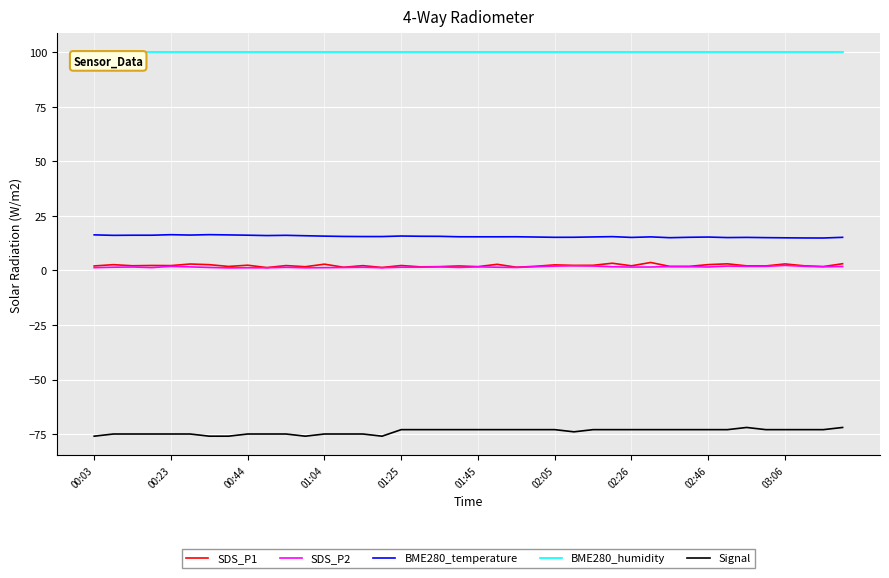

What is the lowest value of the BME280_temperature series?

14.9